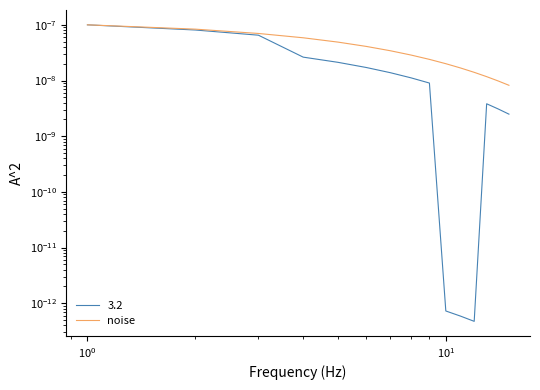

The chart shows a value of 0.0 at $\mathdefault{10^{-1}}$. True or false?

False